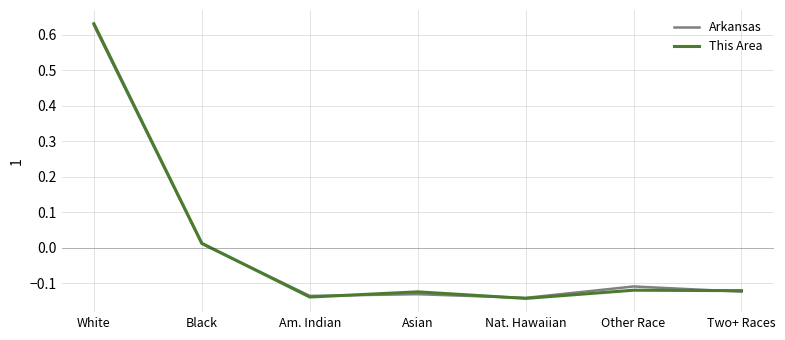

What is the difference between the maximum and second lowest values in the This Area series?

0.8